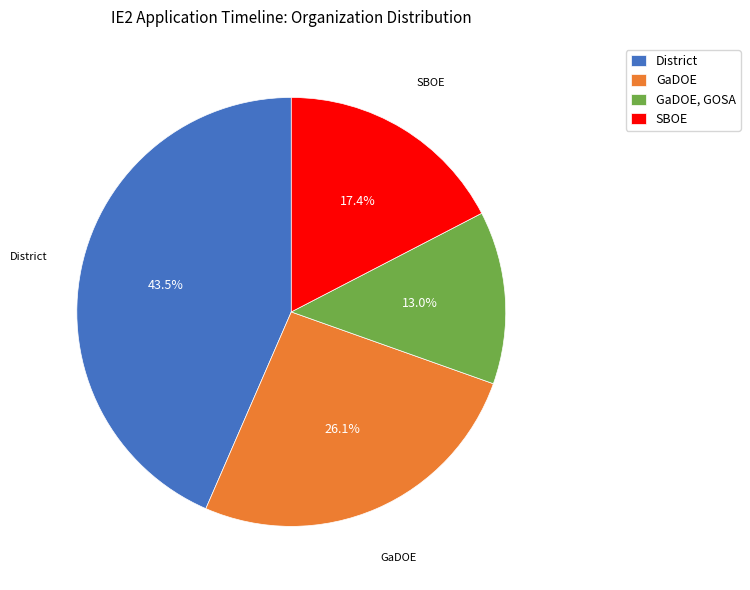

How many segments does this pie chart have?

4